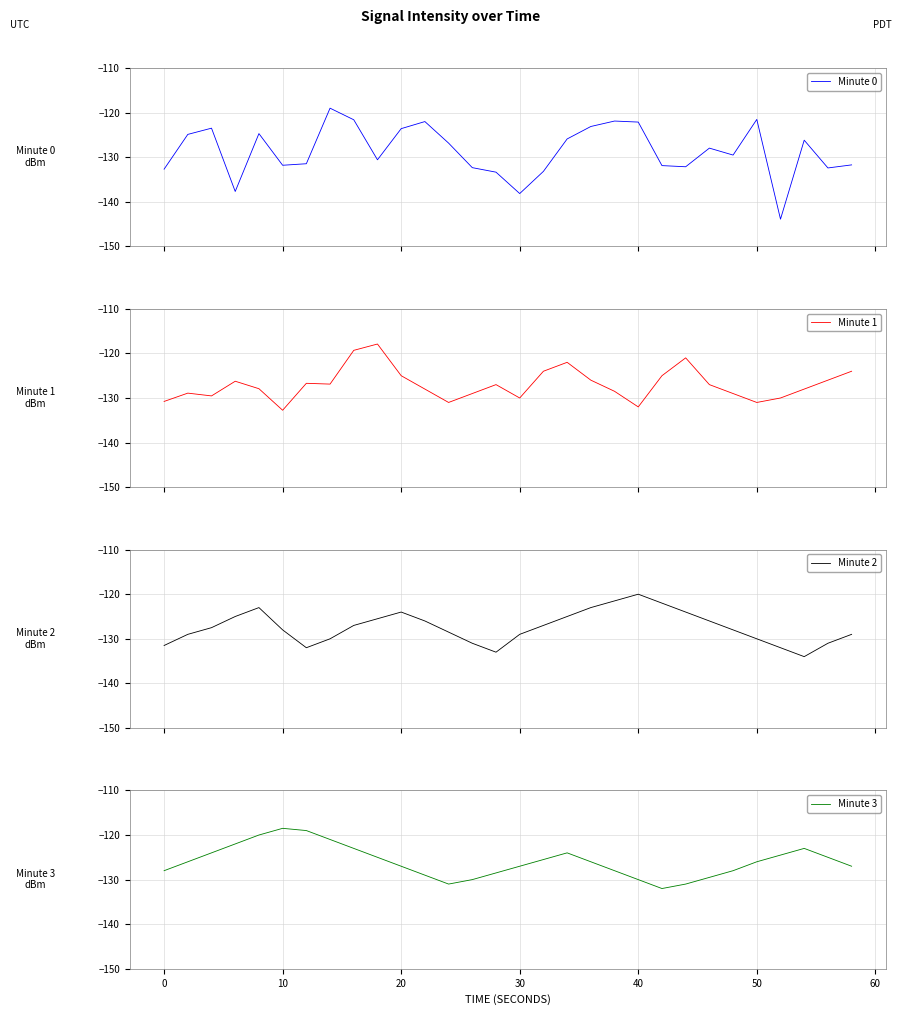

At how many categories does at least one series exceed -125?

22